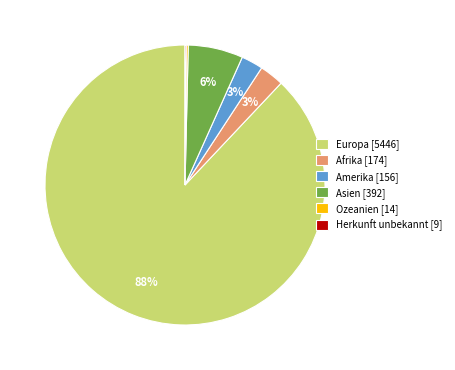

What percentage is the Afrika slice, to the nearest percent?

3%